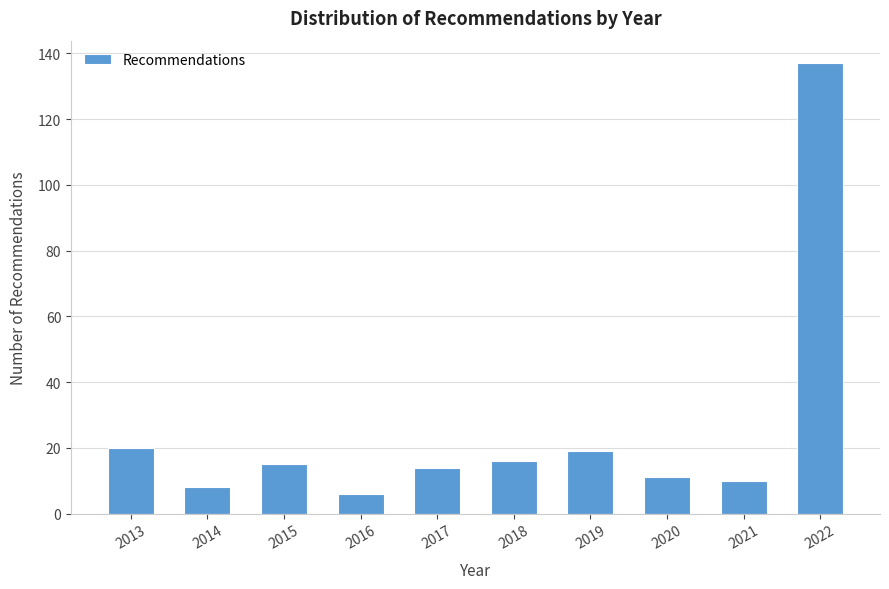

Reading left to right, transcribe all the data shown in this chart.

20	8	15	6	14	16	19	11	10	137